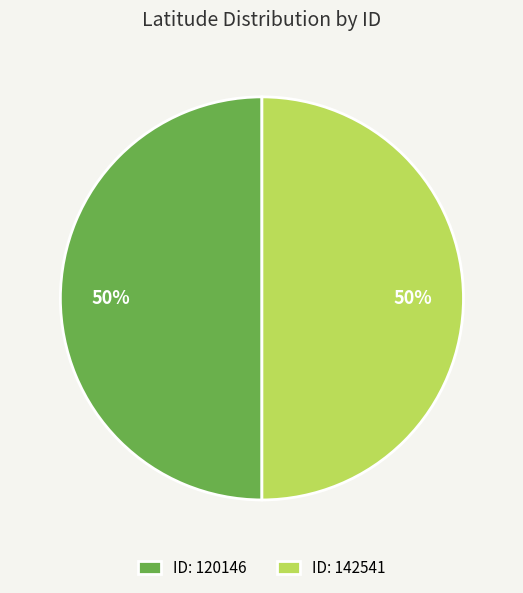

What is the ratio of the value at ID: 142541 to the value at ID: 120146?

1.0